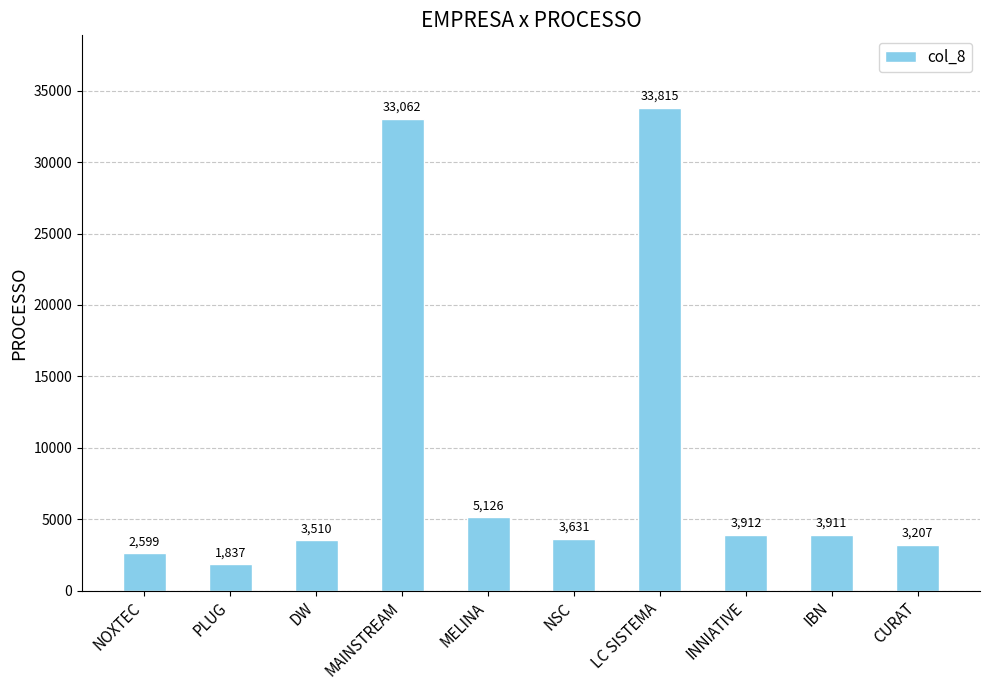

What is the greatest value displayed?

33815